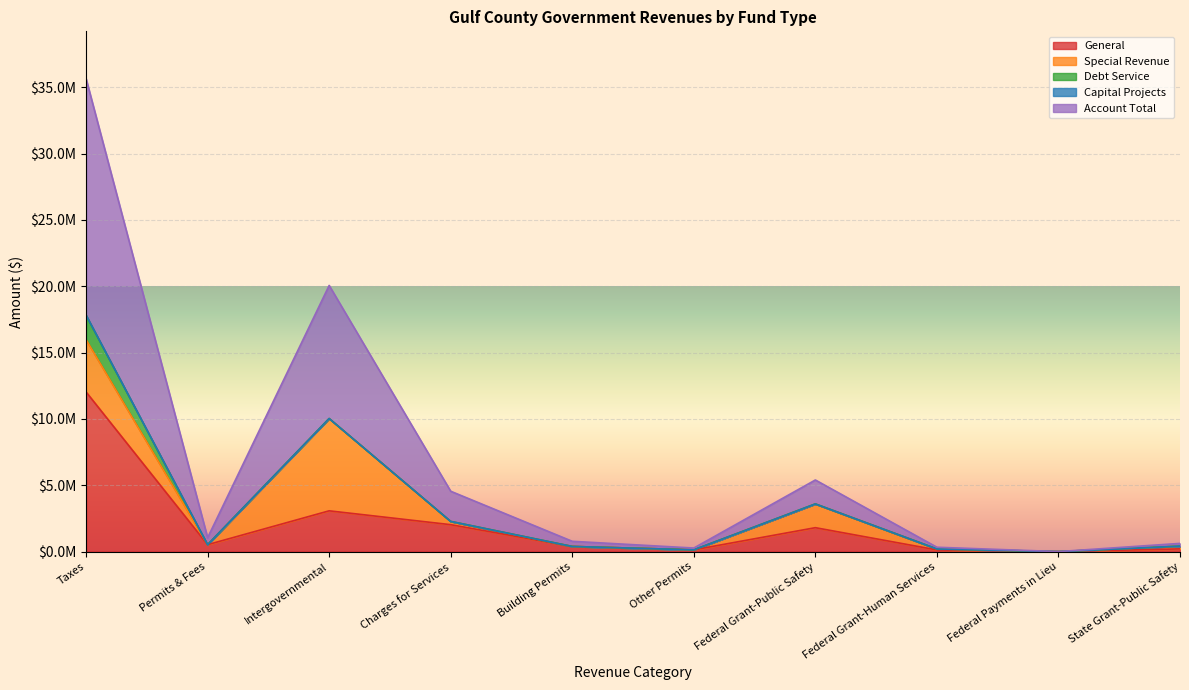

Which category has the highest value across all series?

Taxes